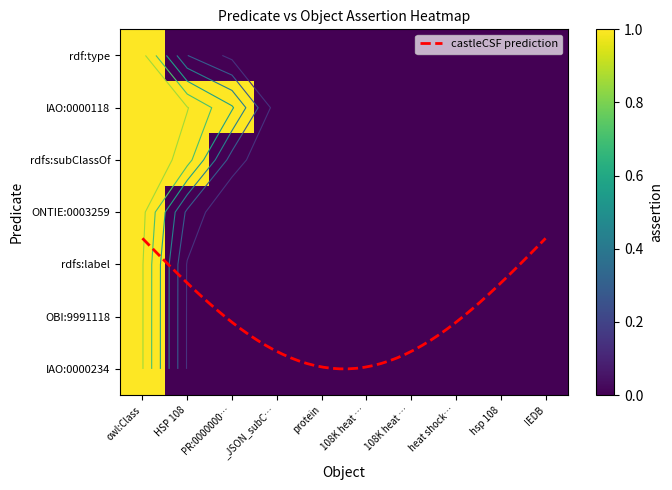

How many values in the ONTIE:0003259 series exceed 0?

1